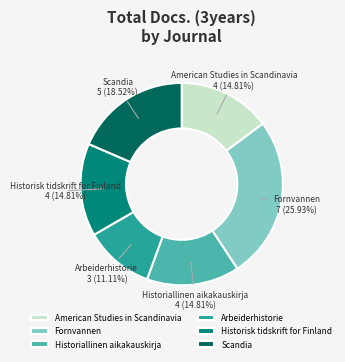

Combined, do Historisk tidskrift for Finland and Scandia account for over 50%?

No